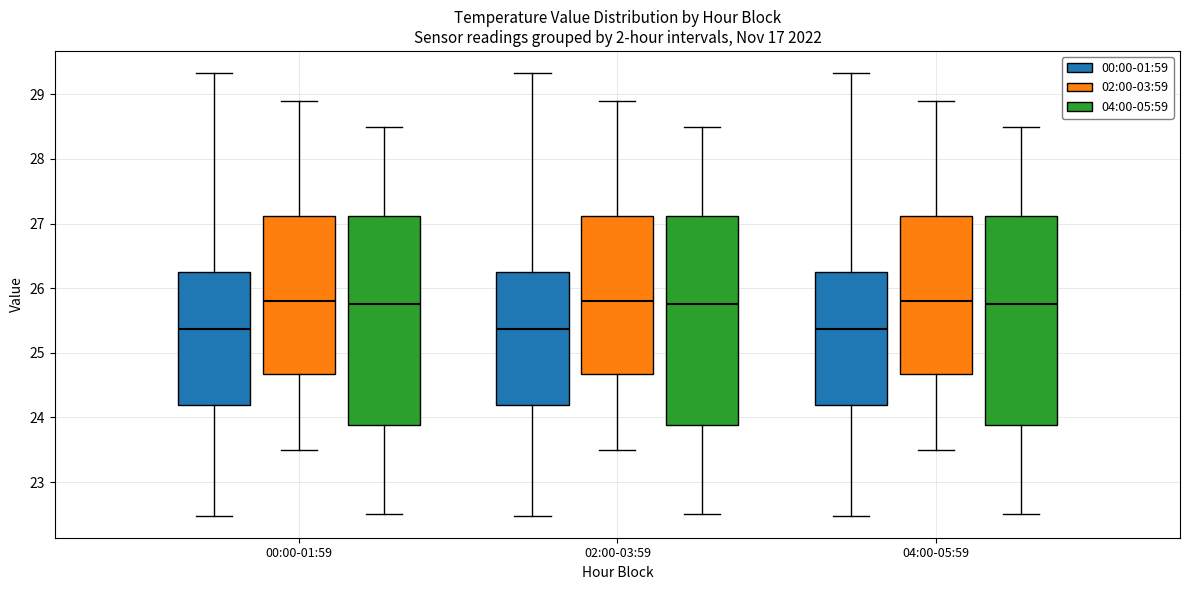

Where does the upper whisker of the box for 04:00-05:59 (00:00-01:59) end on the y-axis? The values are not printed on the chart, so give them approximately, as read against the axis.

29.3